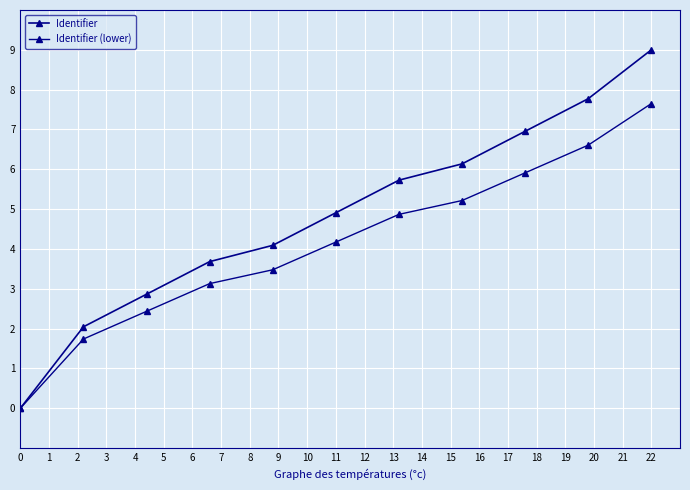

How many values in Identifier (lower) are above zero?

10